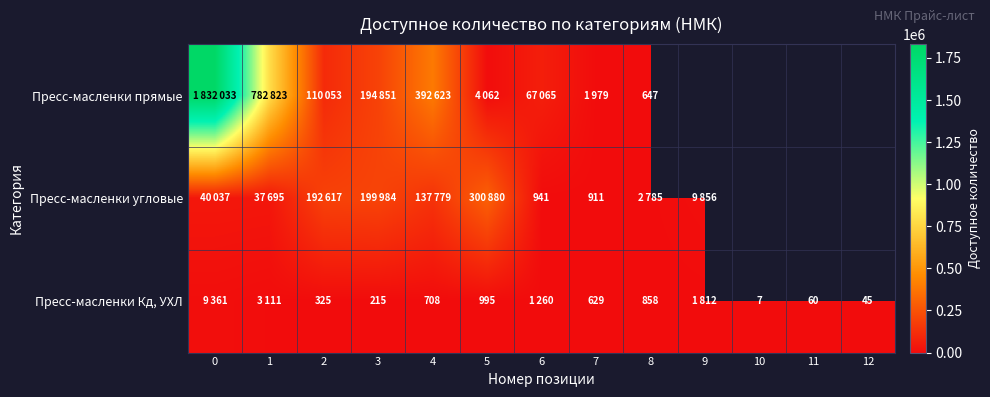

The Пресс-масленки Кд, УХЛ series shows 30 at 12. True or false?

False